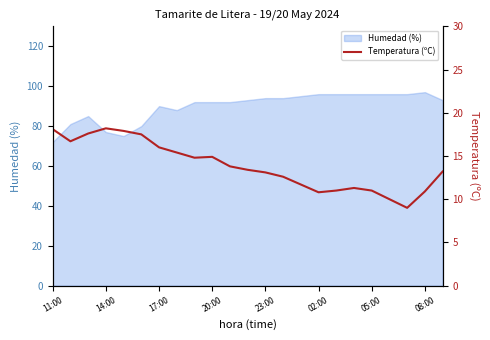

True or false: there are more than 1 points higher than both neighbors.

True